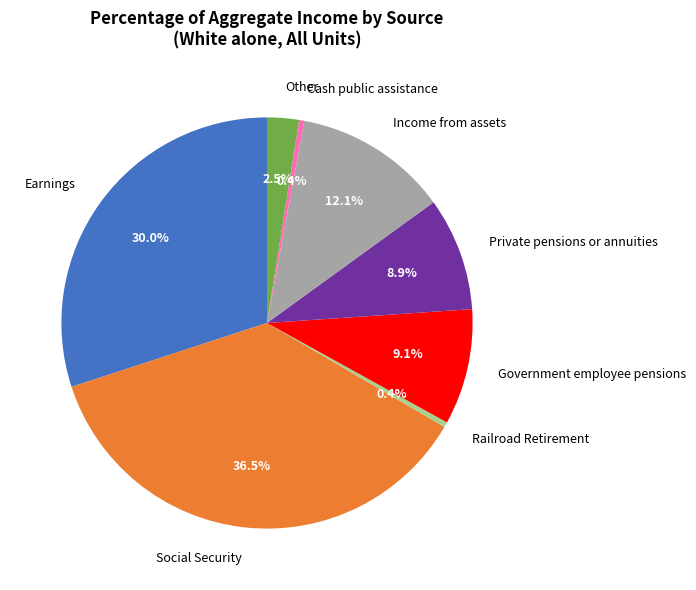

Which has a higher value, Social Security or Income from assets?

Social Security